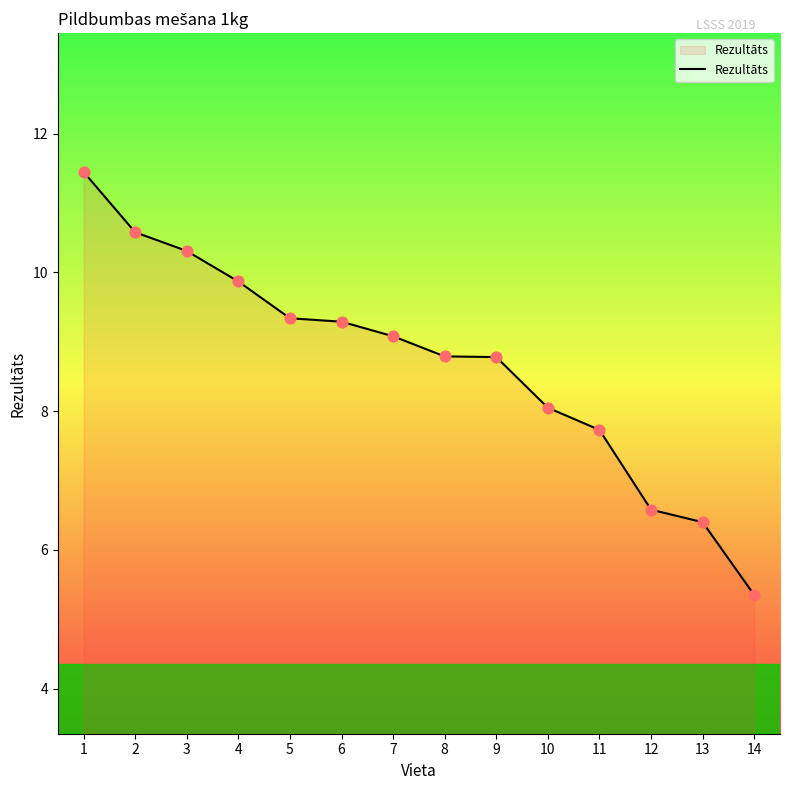

Between 14 and 3, which is larger?

3